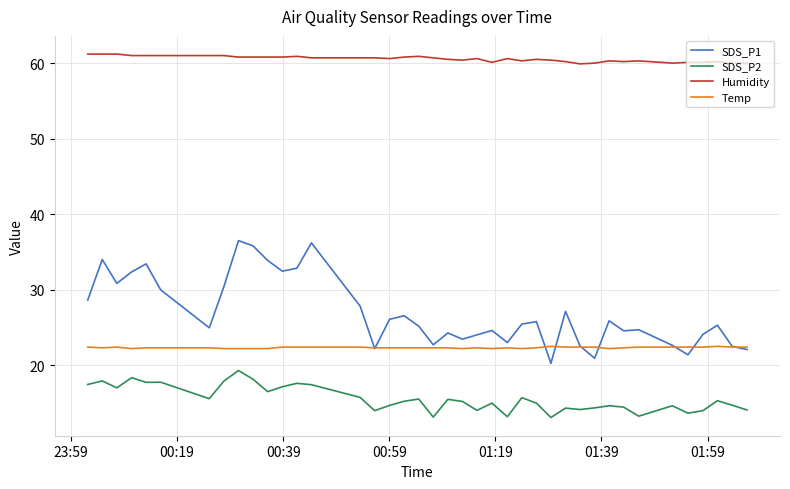

Which series has the largest total across all categories?

Humidity